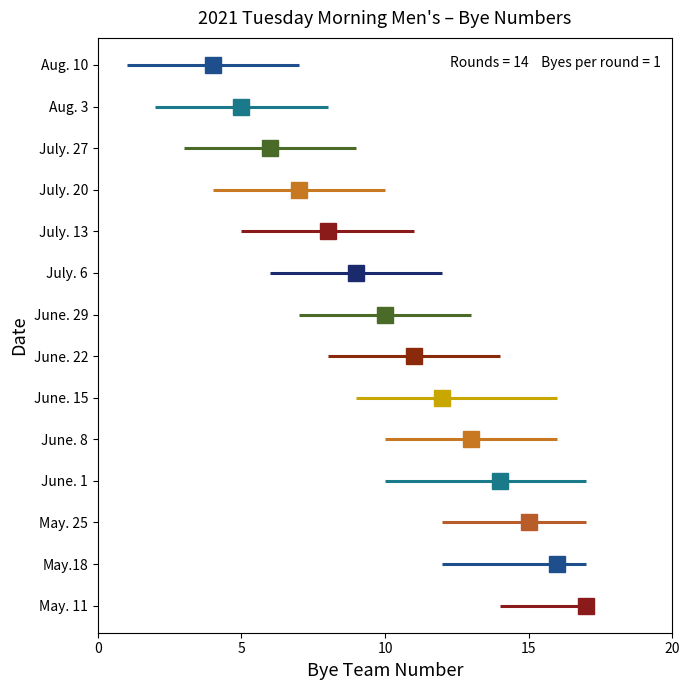

The high series shows 14 at June. 22. True or false?

True